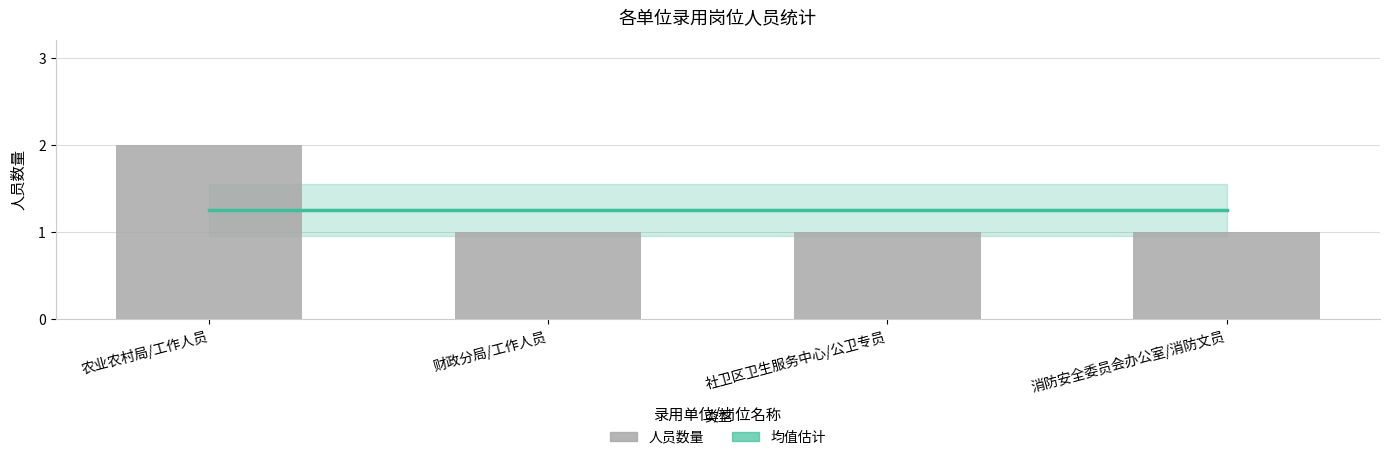

Which series changed the most between 农业农村局/工作人员 and 财政分局/工作人员?

人员数量